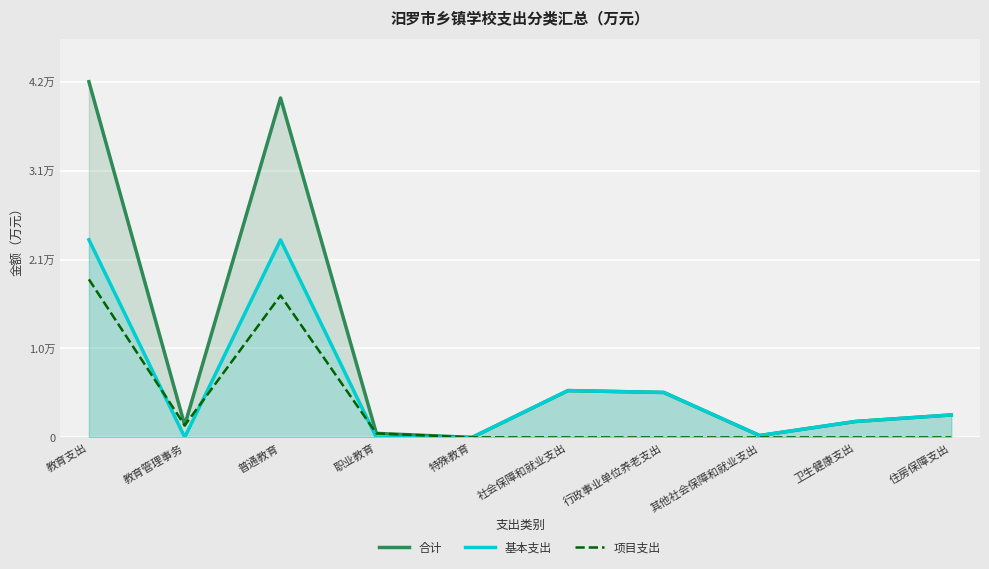

Rank the categories by 基本支出 value from lowest to highest.

职业教育, 特殊教育, 教育管理事务, 其他社会保障和就业支出, 卫生健康支出, 住房保障支出, 行政事业单位养老支出, 社会保障和就业支出, 普通教育, 教育支出